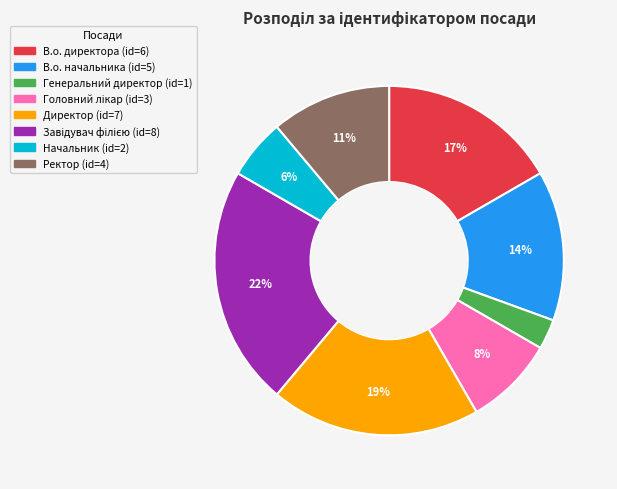

Is there any slice that represents more than half of the pie?

No